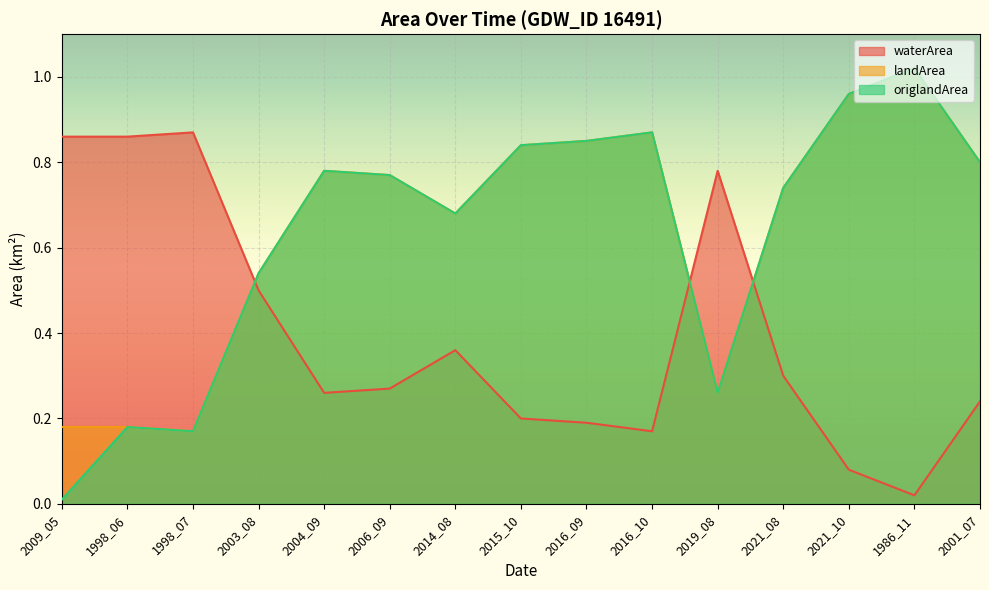

At 1986_11, list the series in order from smallest to largest.

waterArea, landArea, origlandArea